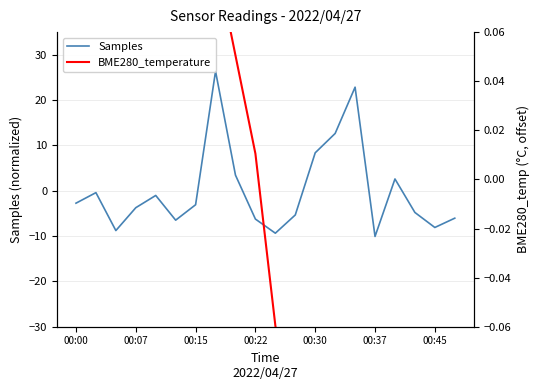

Which has a higher value, 8 or 19?

8